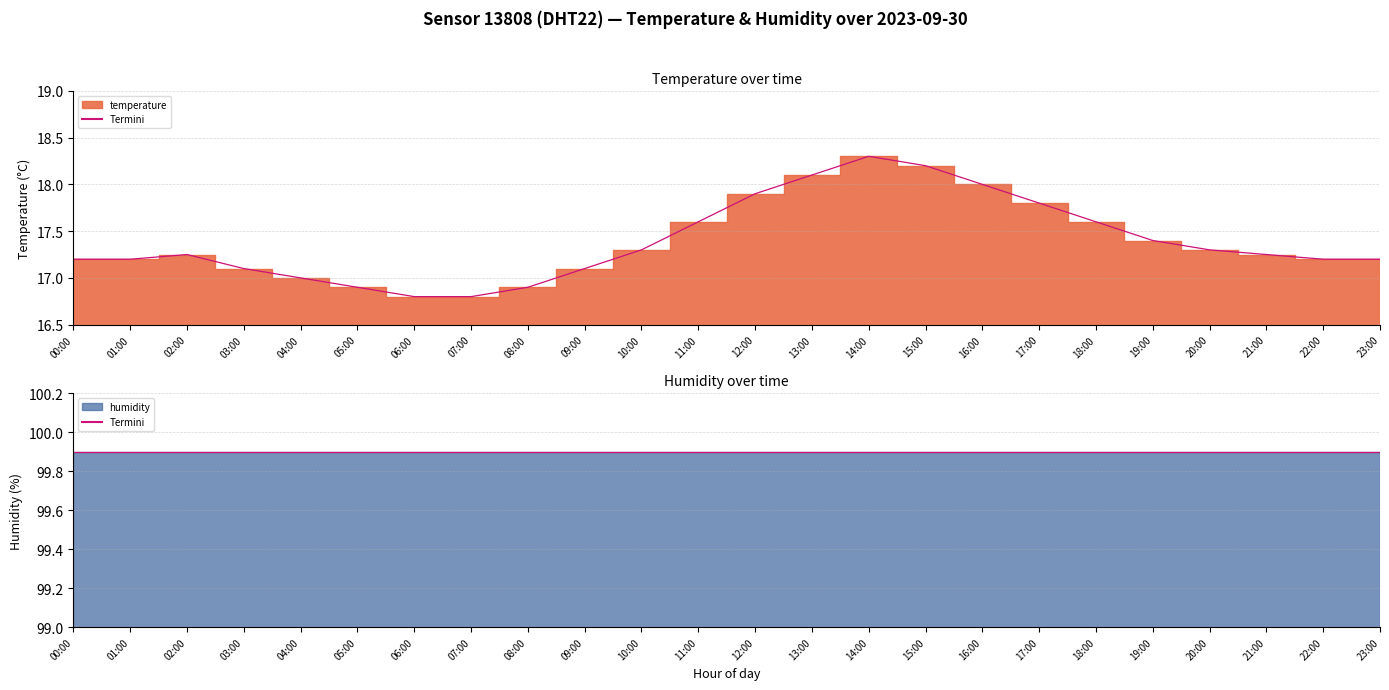

Reading left to right, extract all data points from this chart.

00:00=17.2	01:00=17.2	02:00=17.2	03:00=17.1	04:00=17.0	05:00=16.9	06:00=16.8	07:00=16.8	08:00=16.9	09:00=17.1	10:00=17.3	11:00=17.6	12:00=17.9	13:00=18.1	14:00=18.3	15:00=18.2	16:00=18.0	17:00=17.8	18:00=17.6	19:00=17.4	20:00=17.3	21:00=17.2	22:00=17.2	23:00=17.2